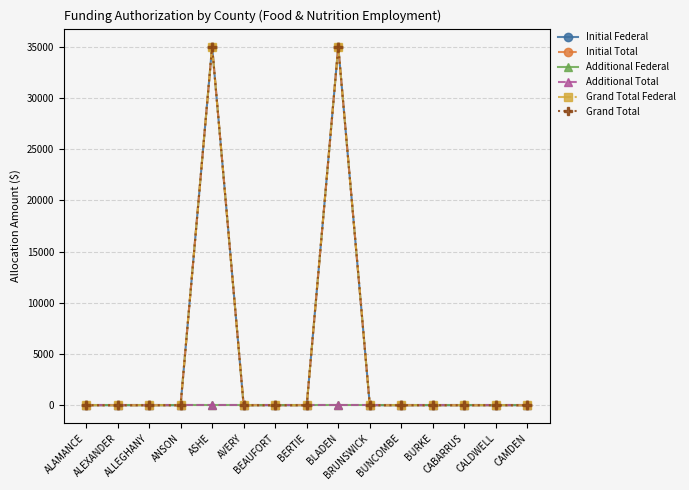

At which category does the chart reach its peak across all series?

ASHE